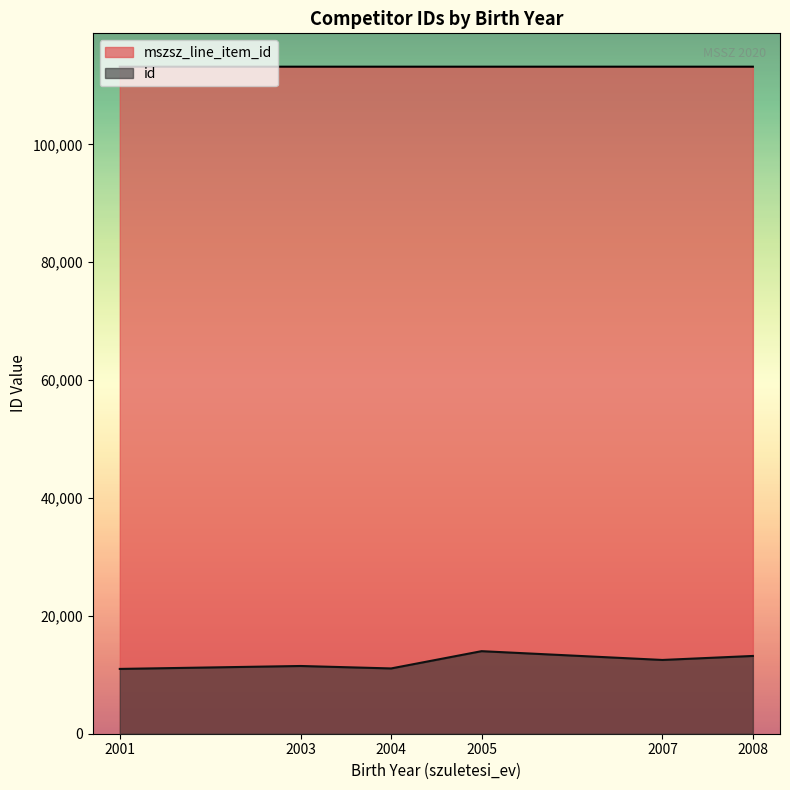

Where does the mszsz_line_item_id series first go above 113178?

2007